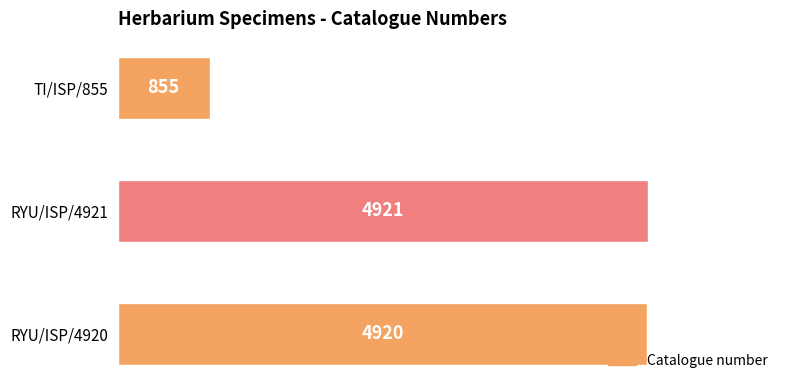

What is the change in value from RYU/ISP/4920 to TI/ISP/855?

-4065